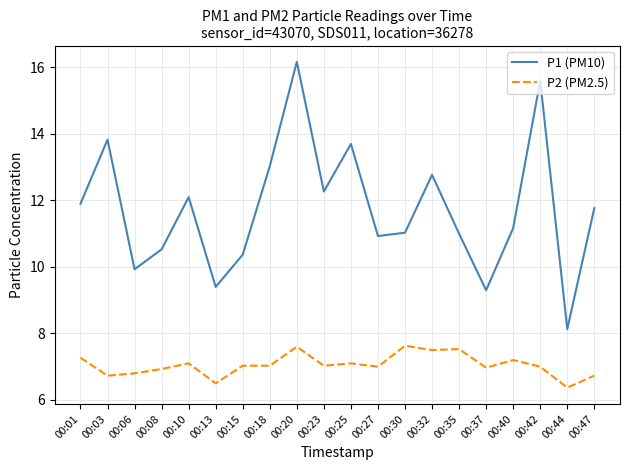

Does the chart display data point markers on the line(s)?

No